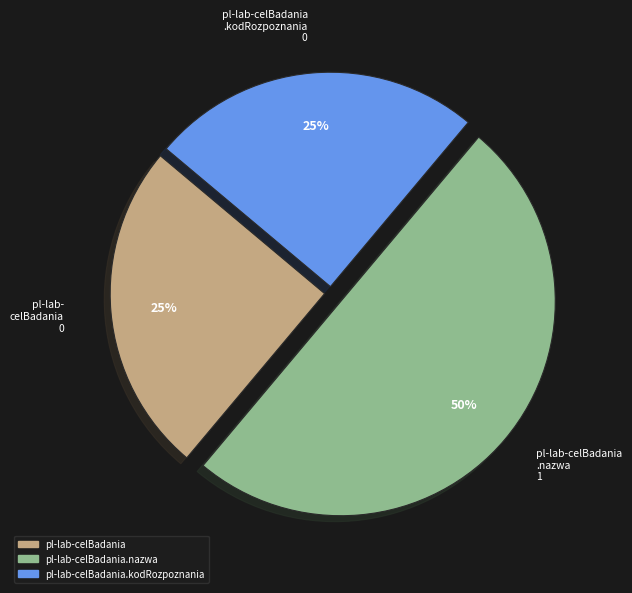

How many slices are in this pie chart?

3